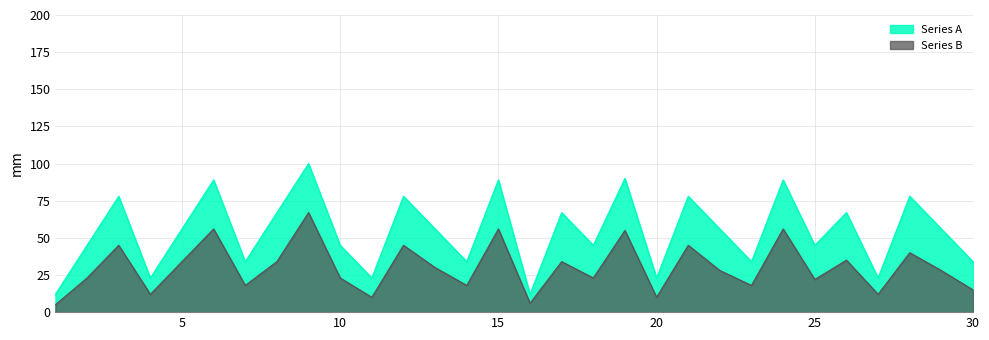

Reading left to right, list all the values displayed in this chart.

Series A: 1=12	2=45	3=78	4=23	5=56	6=89	7=34	8=67	9=100	10=45	11=23	12=78	13=56	14=34	15=89	16=12	17=67	18=45	19=90	20=23	21=78	22=56	23=34	24=89	25=45	26=67	27=23	28=78	29=56	30=34
Series B: 1=5	2=23	3=45	4=12	5=34	6=56	7=18	8=34	9=67	10=23	11=10	12=45	13=30	14=18	15=56	16=6	17=34	18=23	19=55	20=10	21=45	22=28	23=18	24=56	25=22	26=35	27=12	28=40	29=28	30=15